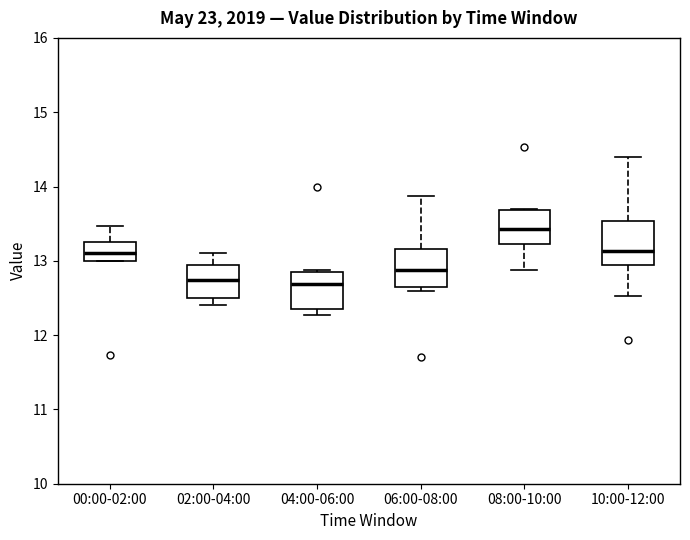

Reading left to right, read every box against the y-axis: the position of its median line, the range the box covers, and the ends of its whiskers. The values are not printed on the chart, so give them approximately, as read against the axis.

00:00-02:00: median 13.1, box 13.0 to 13.3, whiskers 13.0 to 13.5
02:00-04:00: median 12.7, box 12.5 to 12.9, whiskers 12.4 to 13.1
04:00-06:00: median 12.7, box 12.4 to 12.8, whiskers 12.3 to 12.9
06:00-08:00: median 12.9, box 12.6 to 13.2, whiskers 12.6 (just below the box's lower edge) to 13.9
08:00-10:00: median 13.4, box 13.2 to 13.7, whiskers 12.9 to 13.7
10:00-12:00: median 13.1, box 12.9 to 13.5, whiskers 12.5 to 14.4